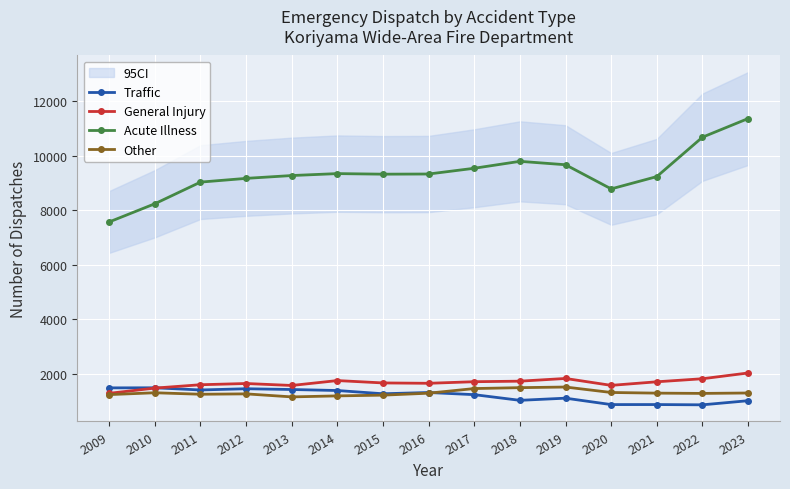

What is the average value of the Acute Illness series?

9353